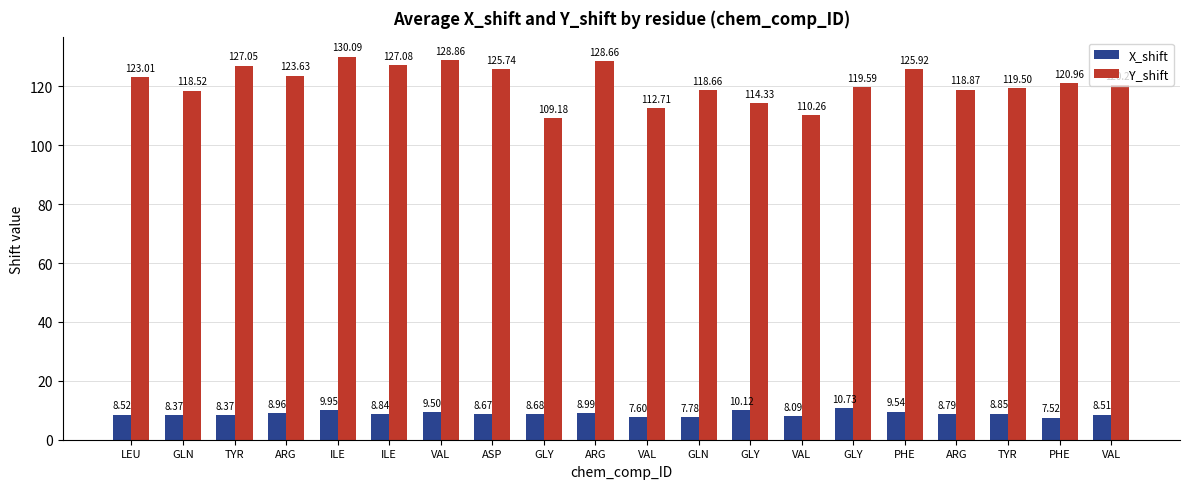

The value of Y_shift at GLY is 119.6. True or false?

True